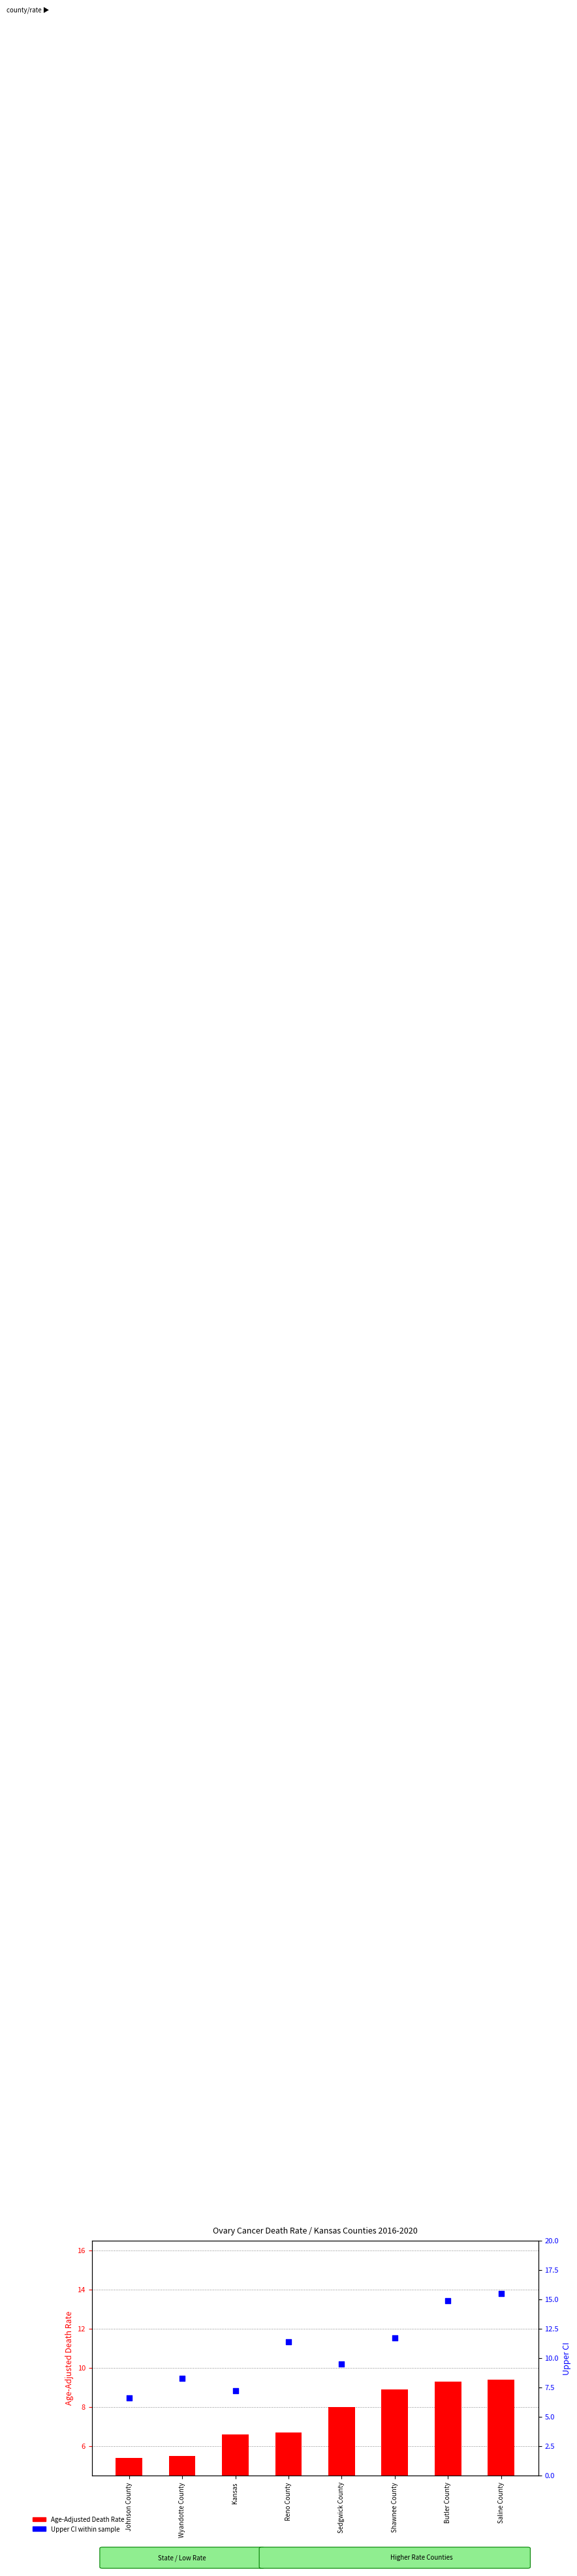

Which series contains the lowest Y value?

Age-Adjusted Death Rate